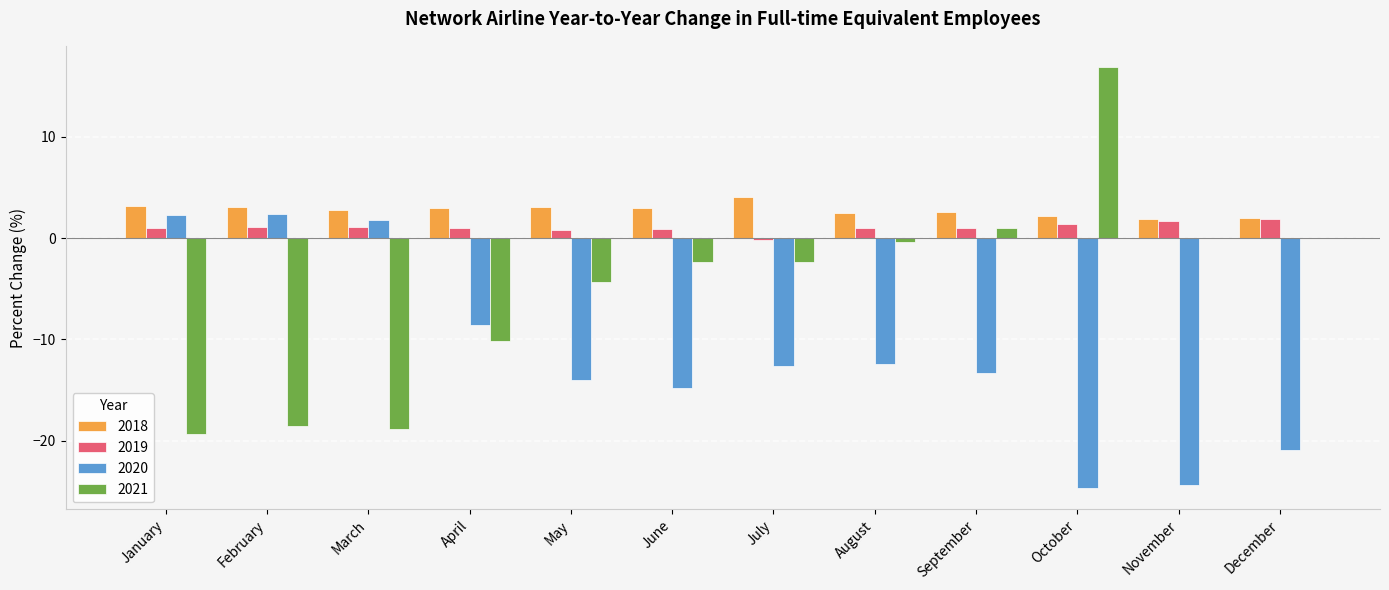

Is it true that 2018 equals 1.9 at November?

True